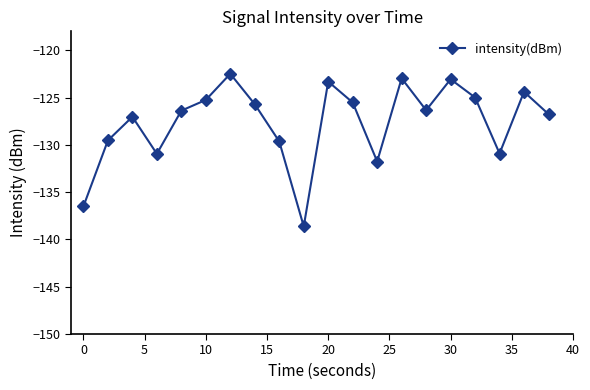

What is the greatest value displayed?

-122.5